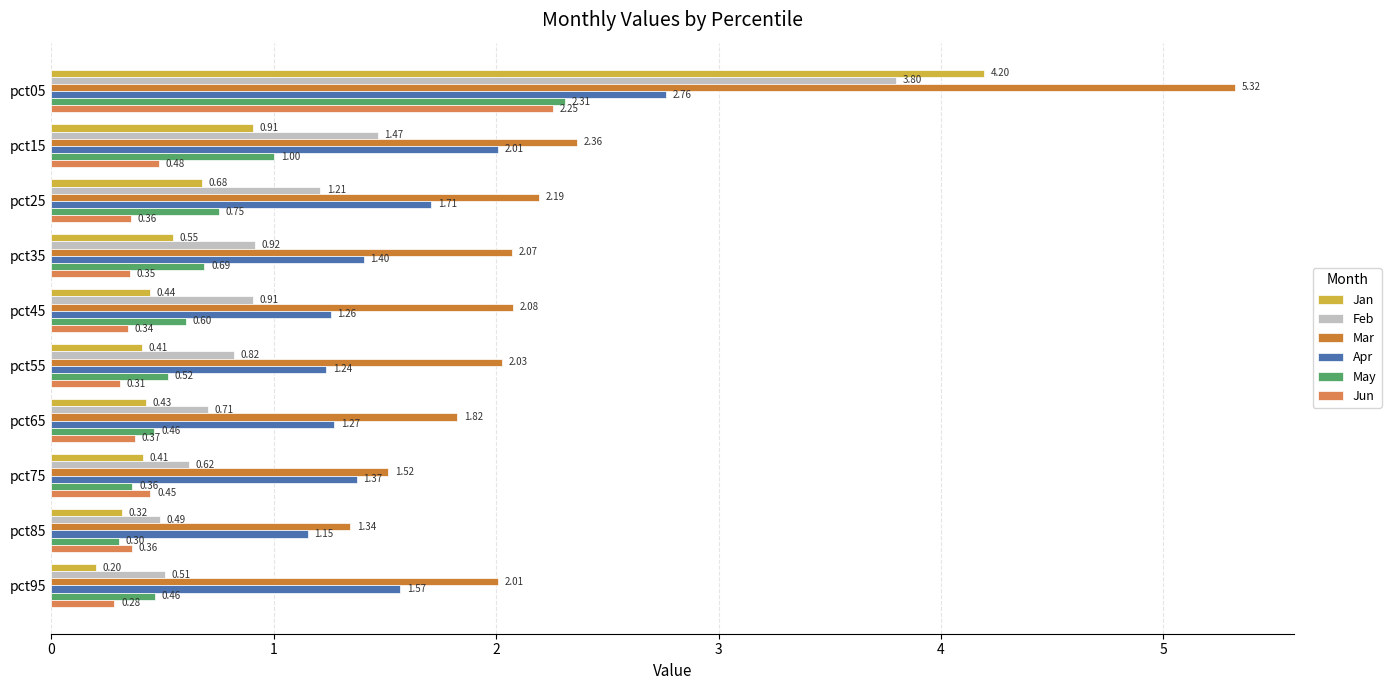

How many data points does each series have?

10